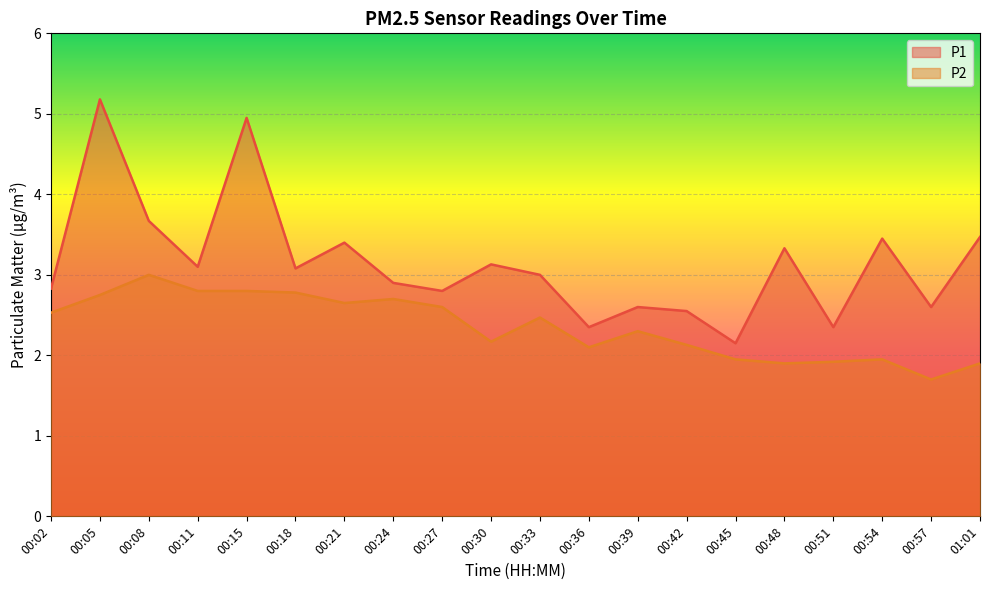

Between 00:15 and 01:01, which series saw the biggest shift?

P1